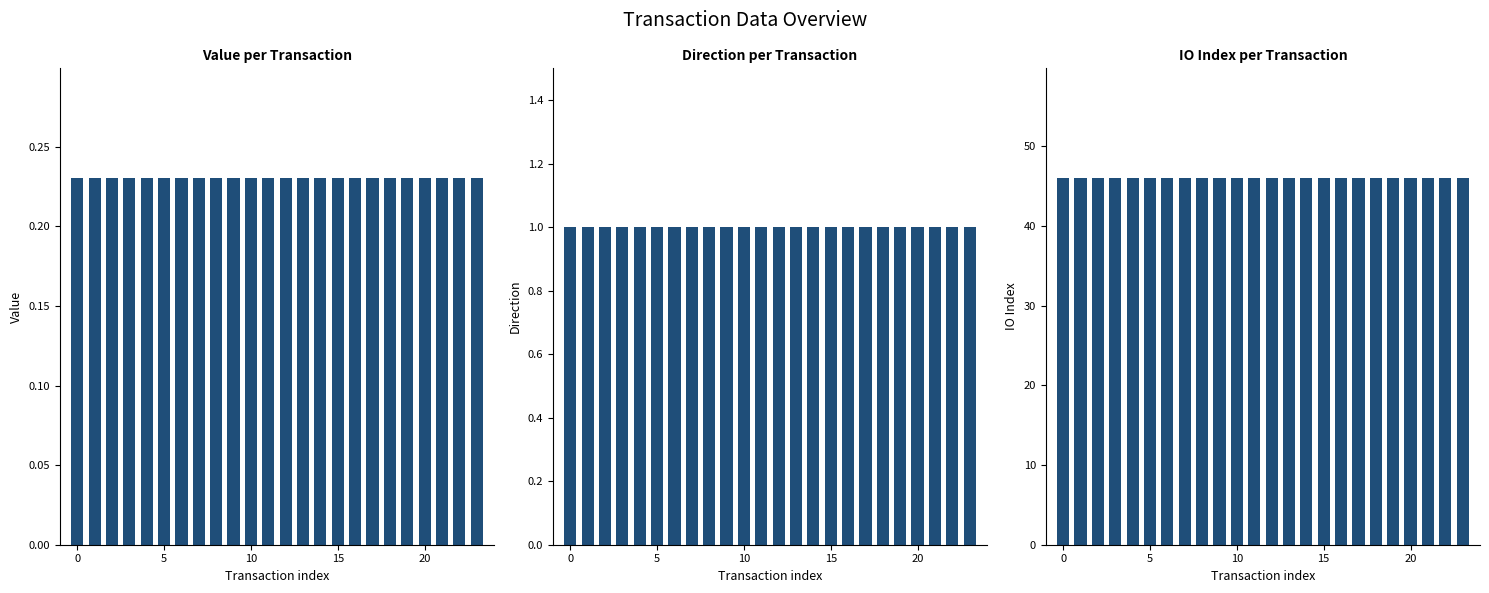

True or false: io_index has a value of 68.1 at 10.

False